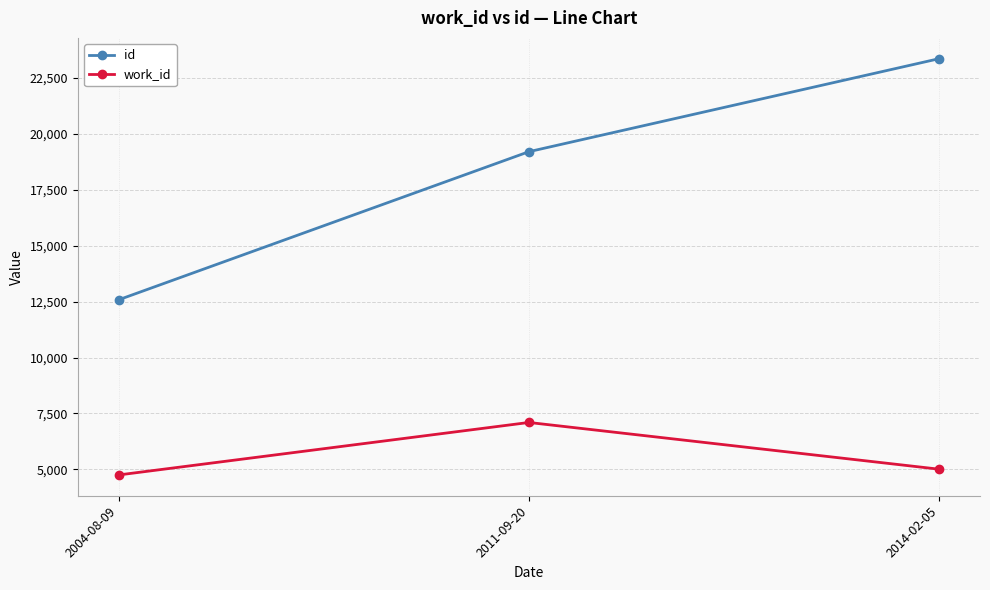

What is the highest value of the id series?

23357